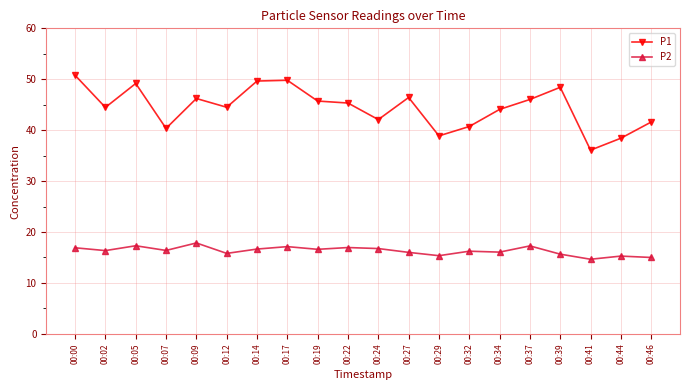

The P2 series shows 16.0 at 00:27. True or false?

True